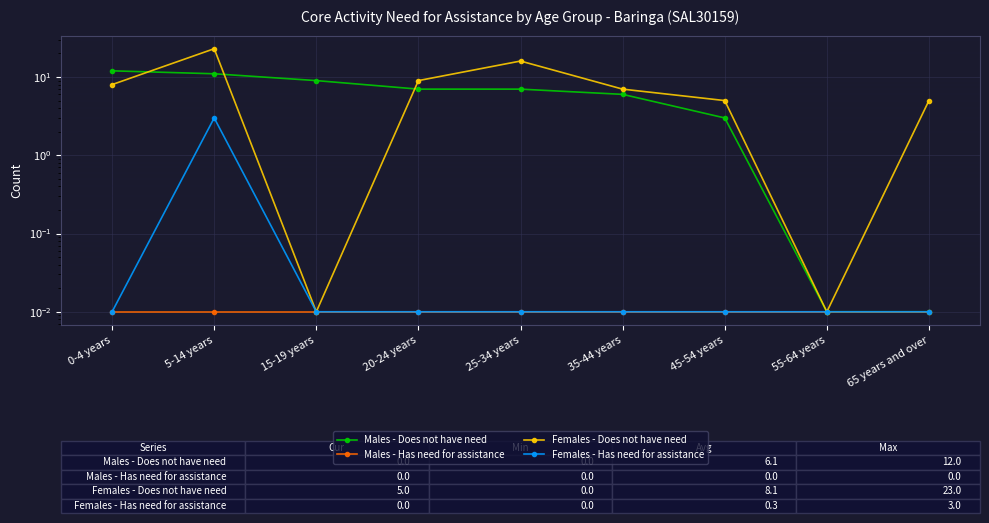

True or false: Females - Has need for assistance has more than 2 interior local peaks.

False